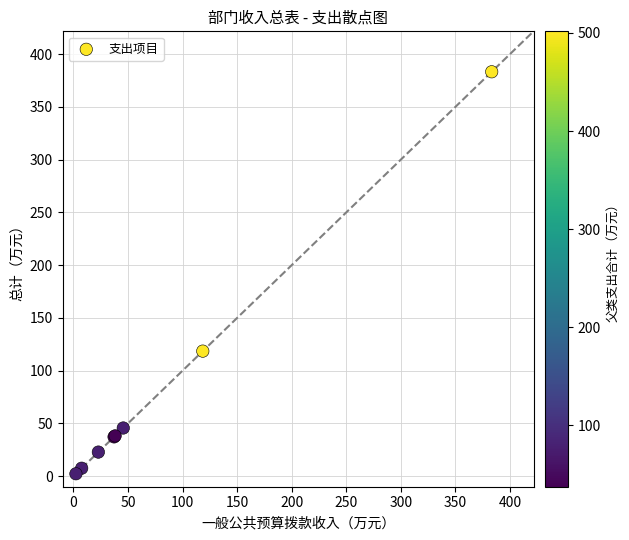

What Y value in the scatter plot is closest to 192?

118.5